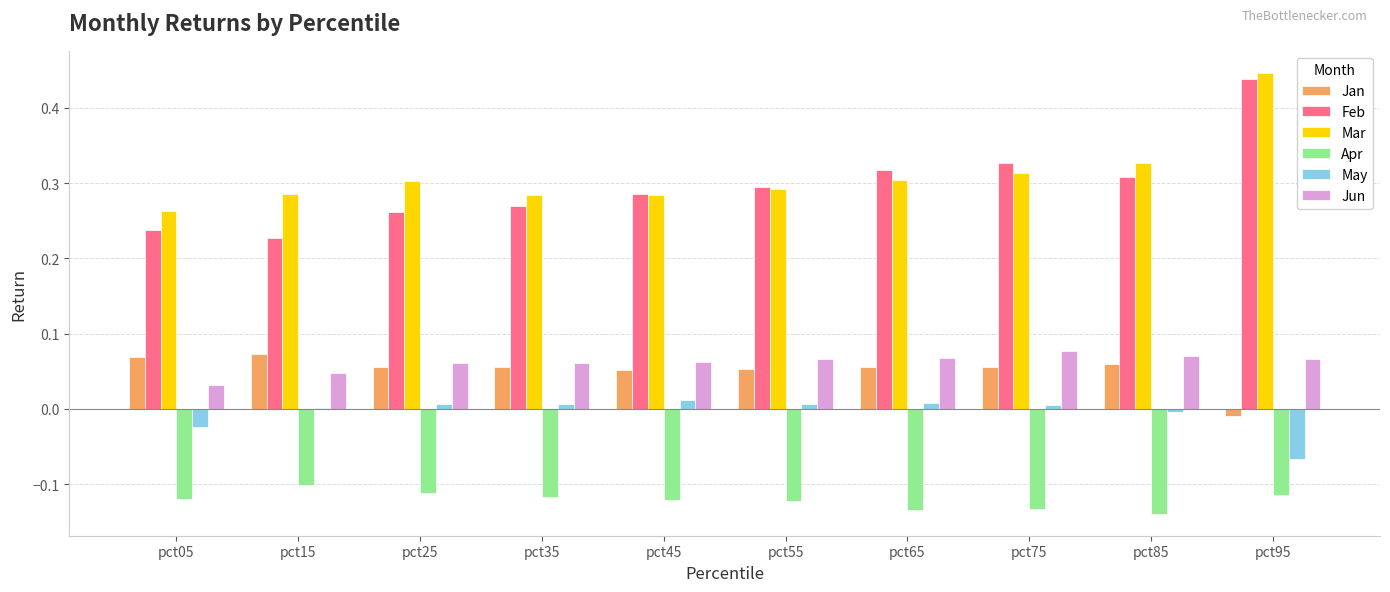

Which category has the highest value across all series?

pct95